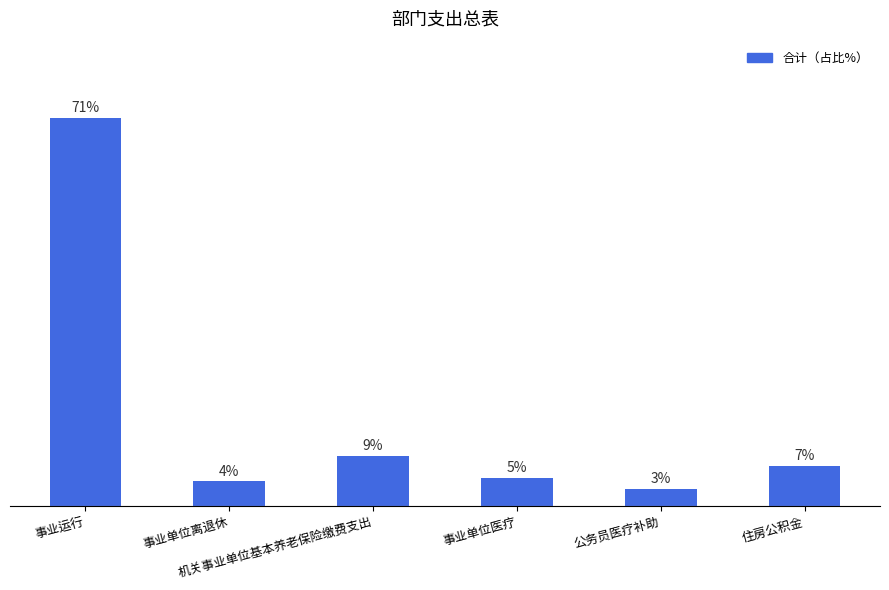

Between 事业运行 and 机关事业单位基本养老保险缴费支出, which is larger?

事业运行